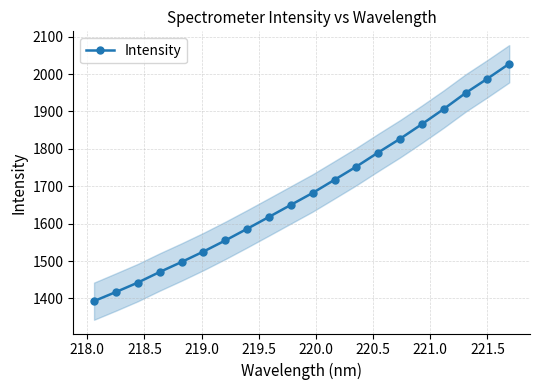

What is the value of the 7th point from the left?

1554.9